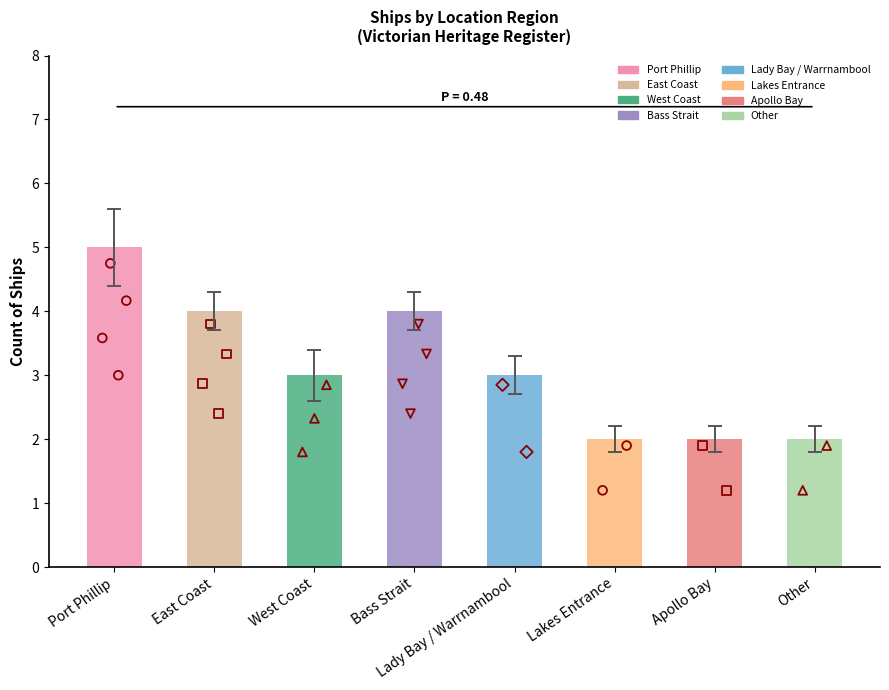

Approximately how many times larger is the value at Port Phillip compared to Bass Strait?

1.2